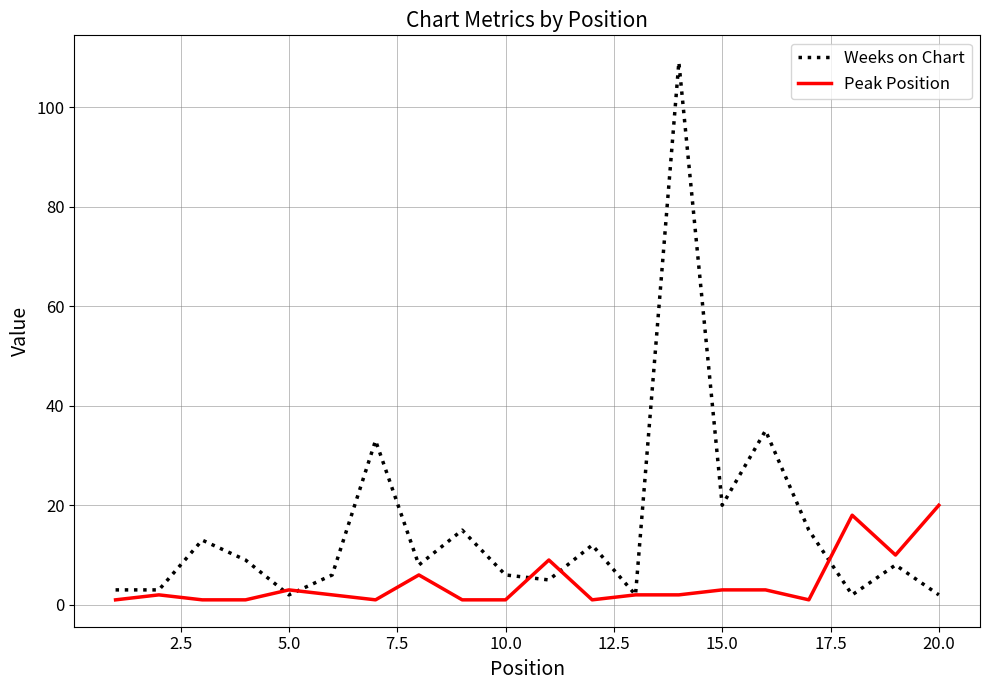

Which series has the largest range (max minus min)?

Weeks on Chart